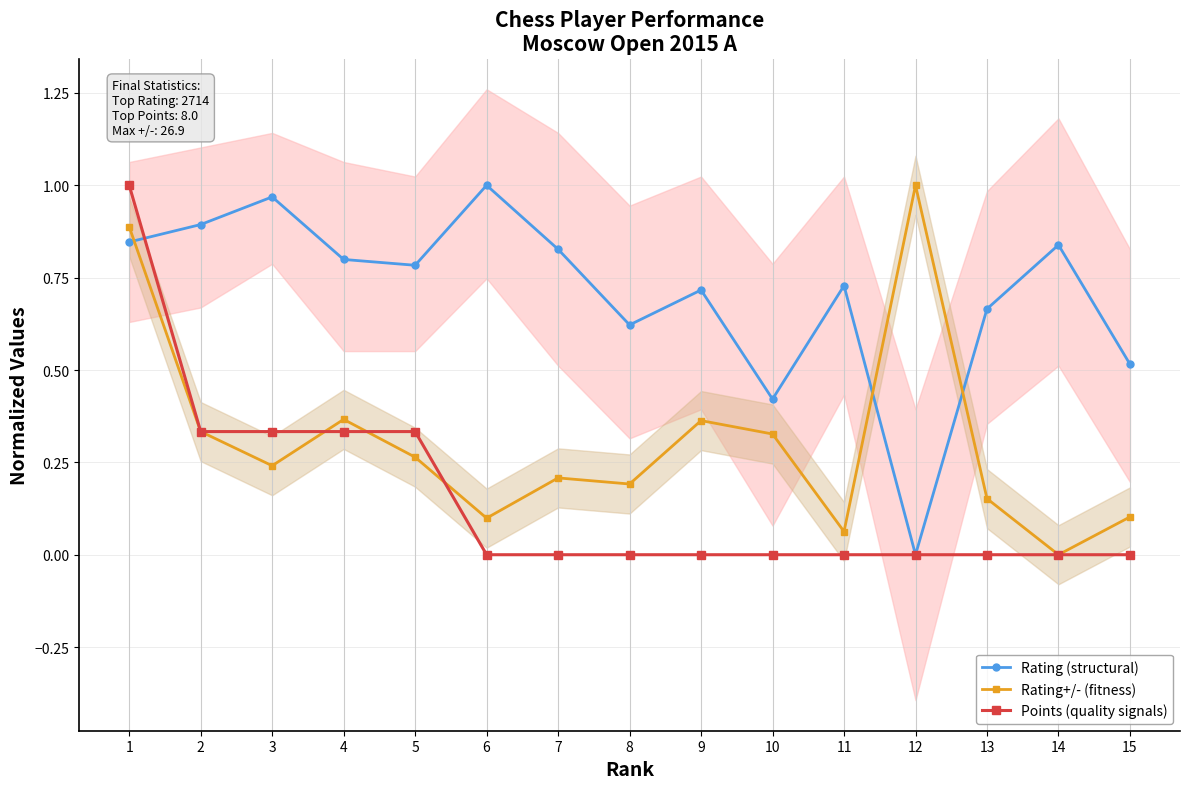

Where is Points (quality signals) nearest to the value 0?

6